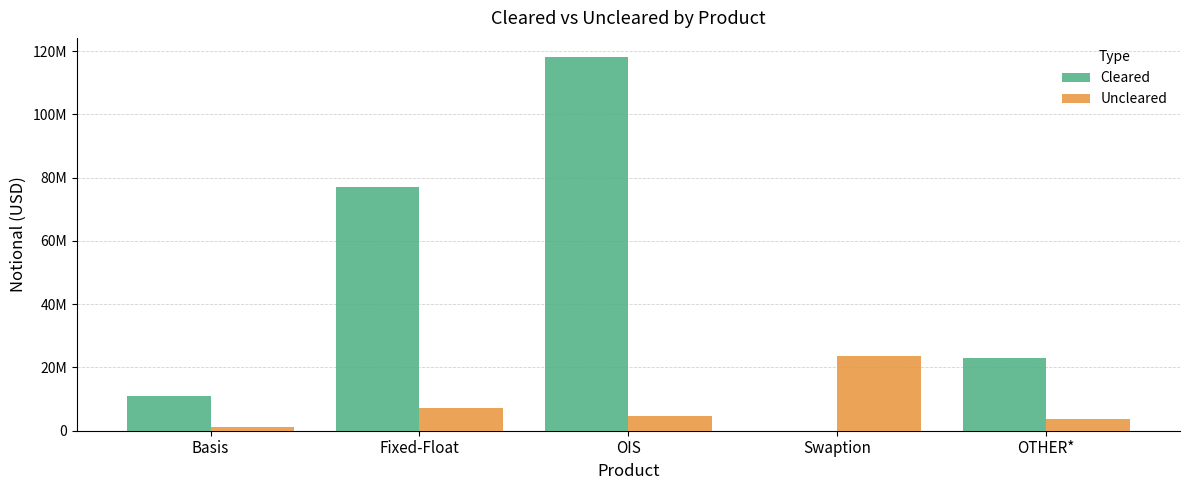

What is the difference between the maximum and minimum values in the Uncleared series?

22275086